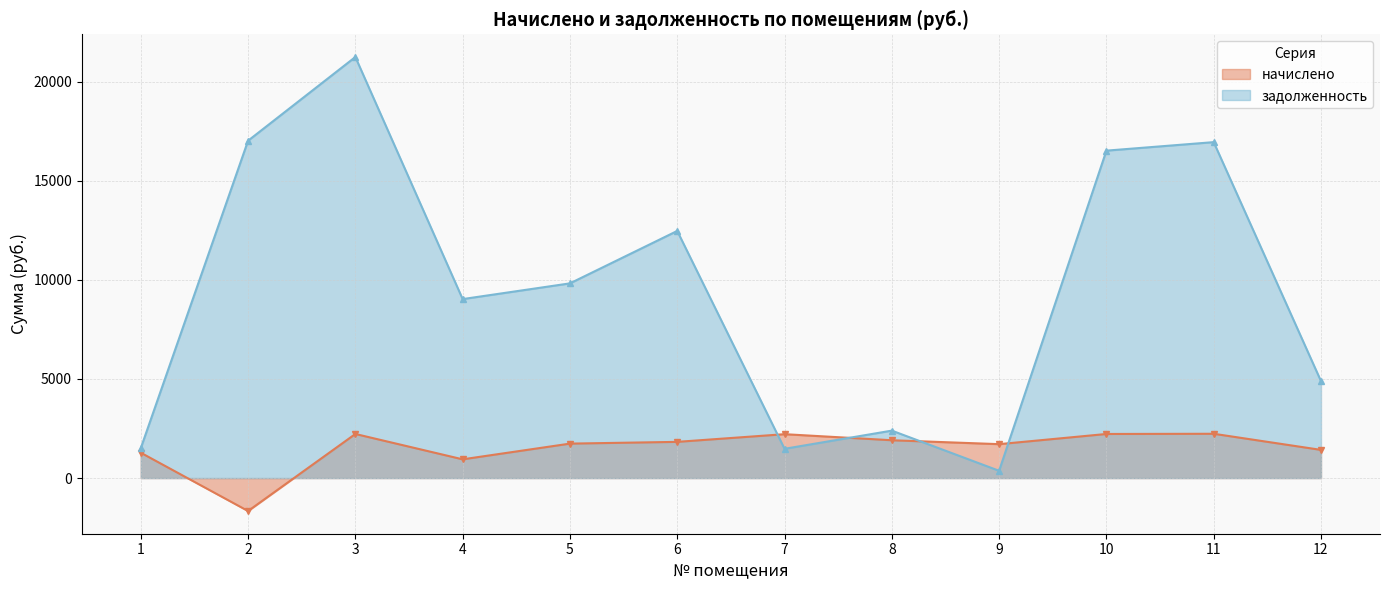

Which series has the largest range (max minus min)?

задолженность